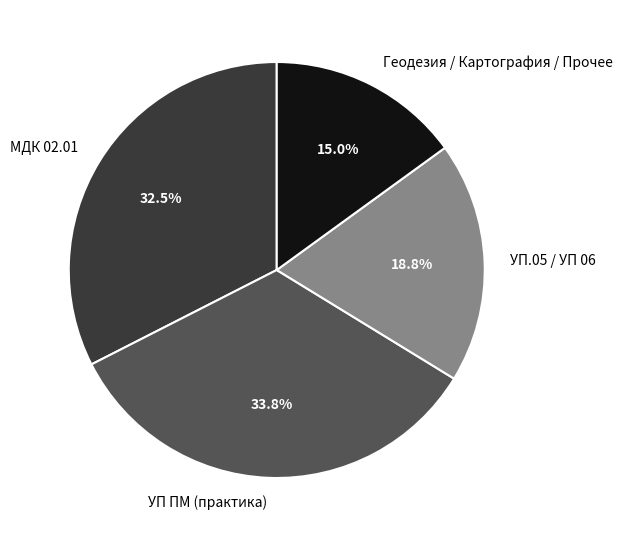

How many slices are in this pie chart?

4